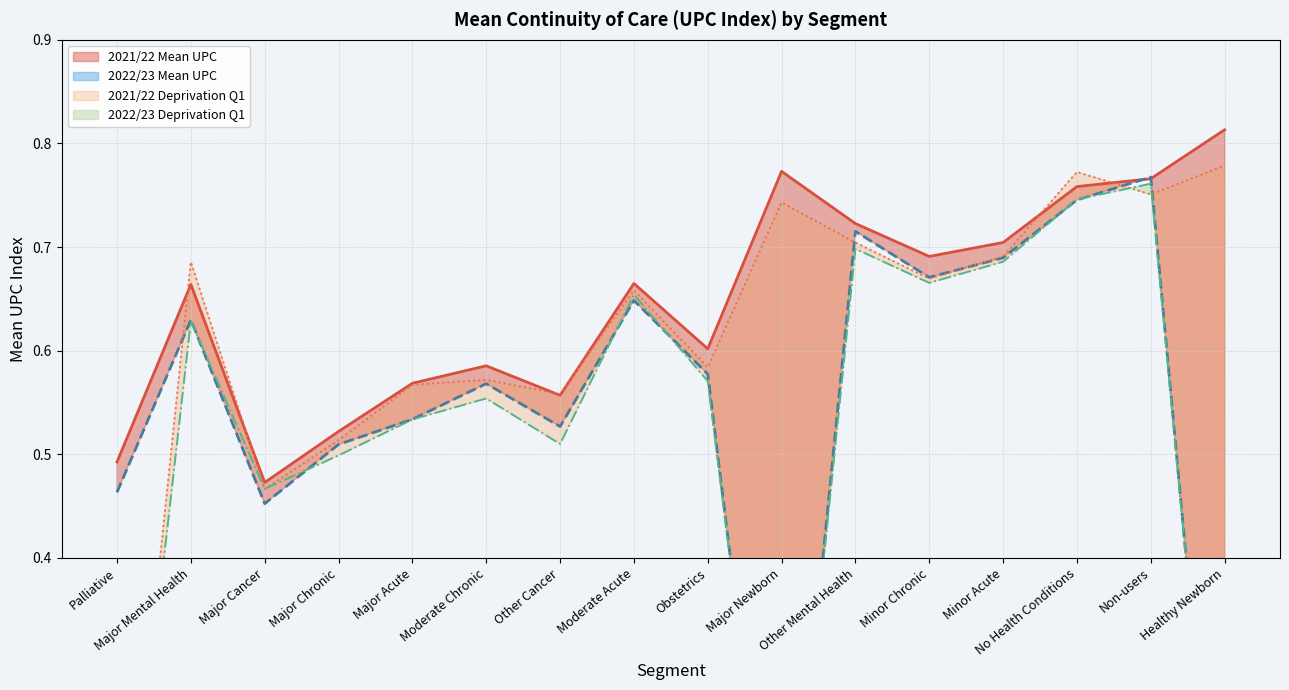

What is the value of the 2022/23 Mean UPC point at the 9th from the left?

0.6